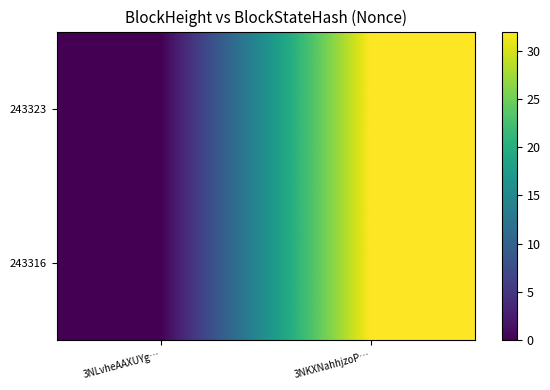

Reading left to right, what are all the values shown in this chart?

243323: 3NLvheAAXUYg…=0	3NKXNahhjzoP…=32
243316: 3NLvheAAXUYg…=0	3NKXNahhjzoP…=32